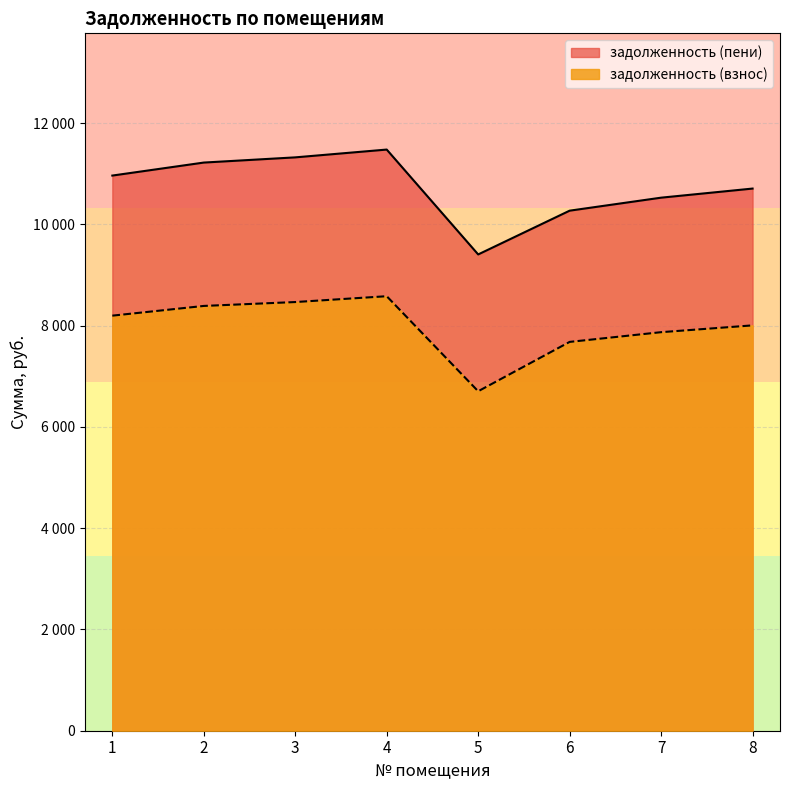

What is the difference between the maximum and minimum values in the задолженность (взнос) series?

1877.0